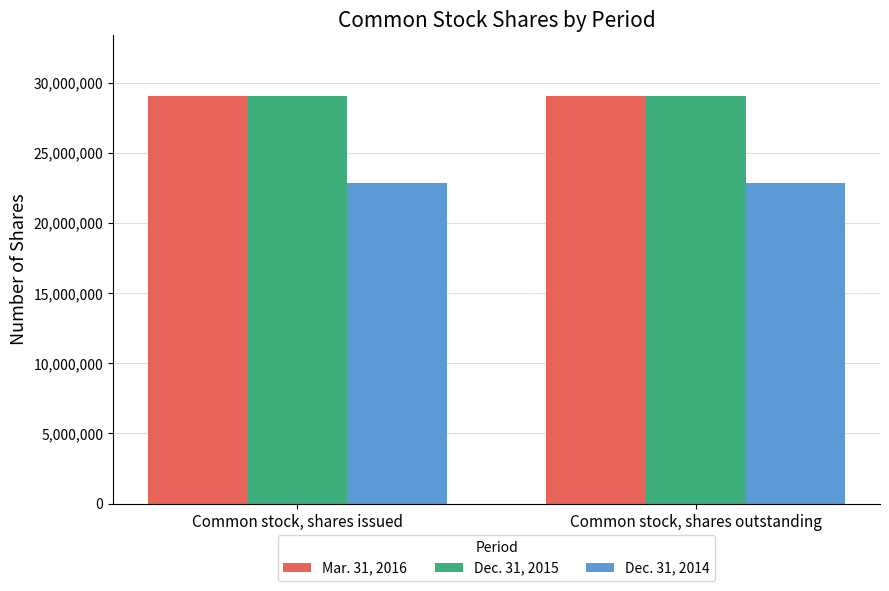

True or false: Dec. 31, 2014 has a value of 22867319 at Common stock, shares outstanding.

True